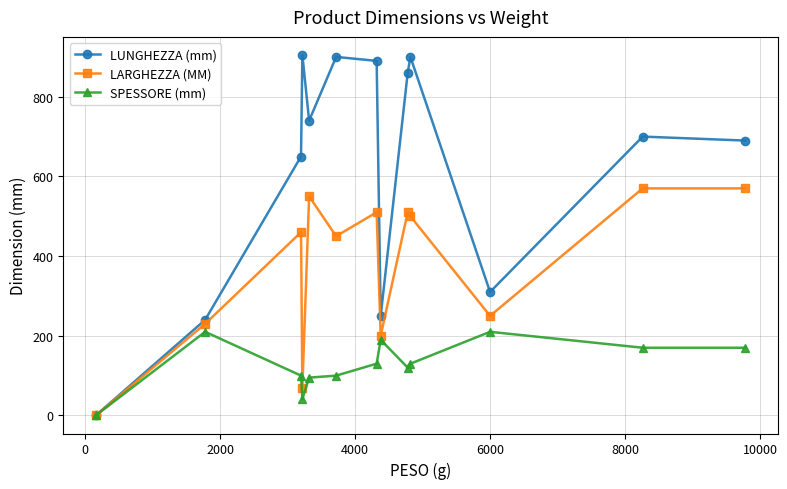

What is the maximum value for LUNGHEZZA (mm)?

905